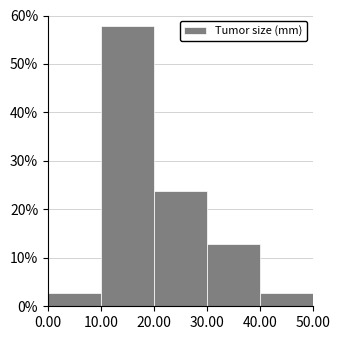

Over which range of the x-axis is the bar tallest?

10.00 to 20.00